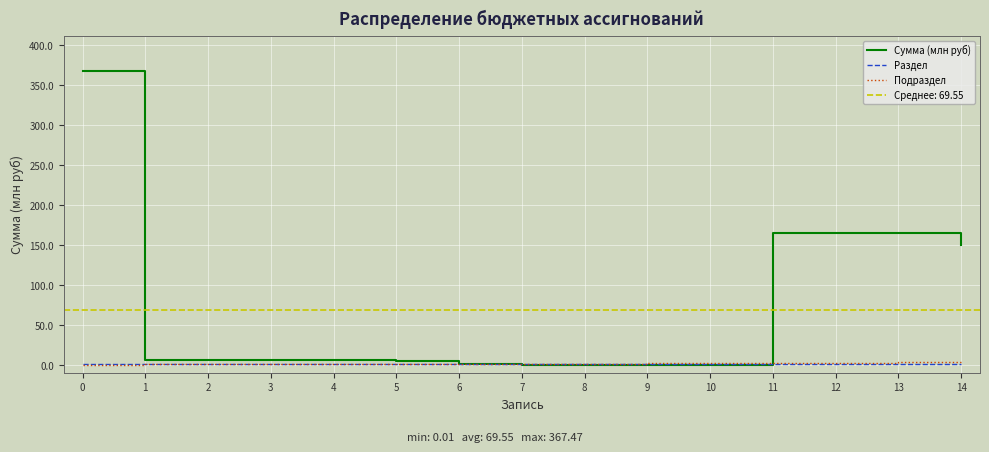

Is this an area chart (filled region under the line)?

No